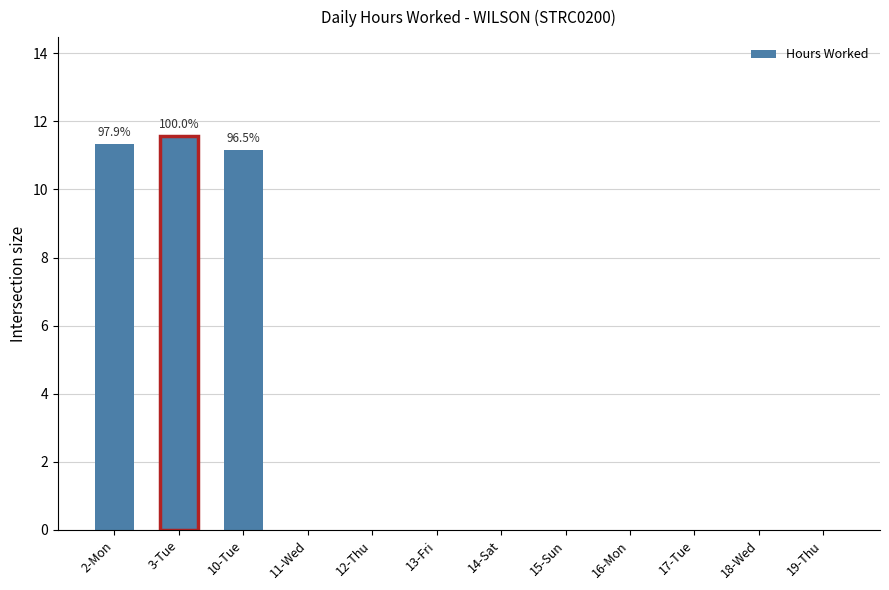

Which has a higher value, 2-Mon or 11-Wed?

2-Mon